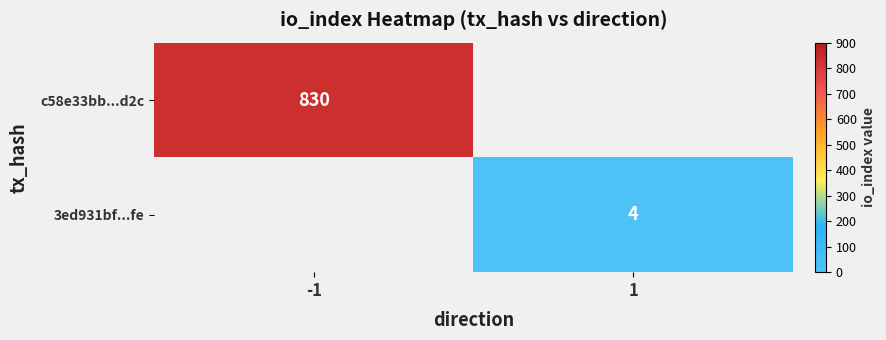

The value of c58e33bb...d2c at -1 is 830. True or false?

True